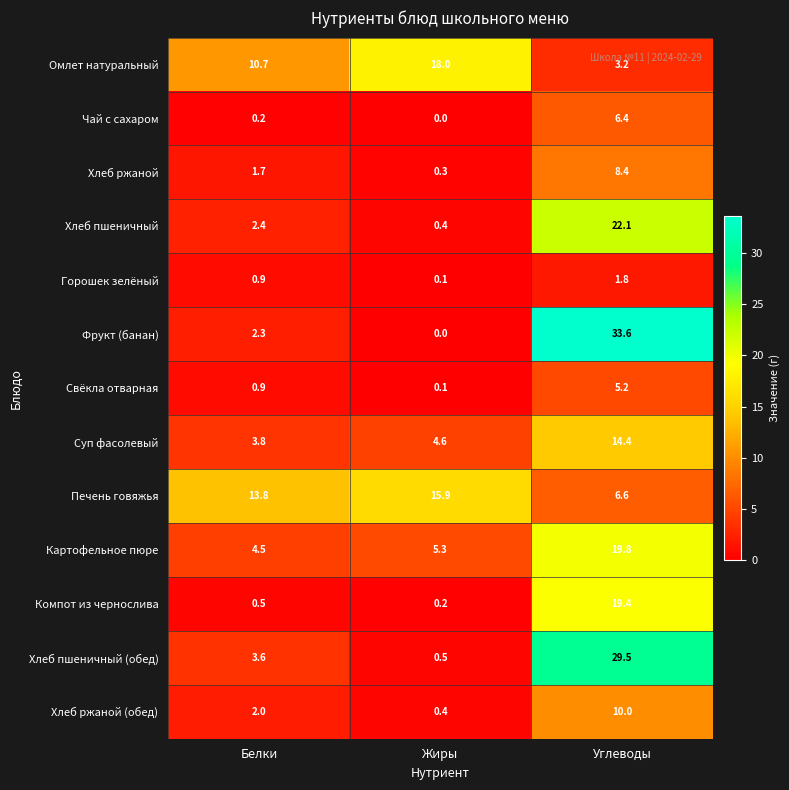

What is the minimum value for Омлет натуральный?

3.2